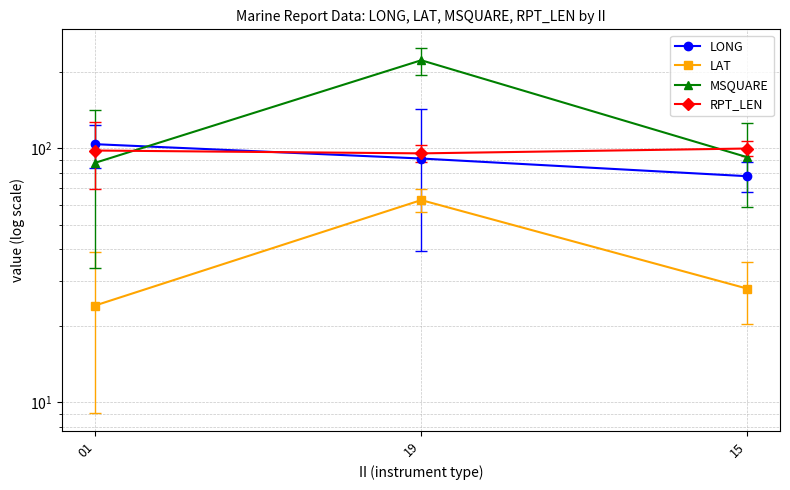

What are all the series names shown in the legend?

LONG, LAT, MSQUARE, RPT_LEN